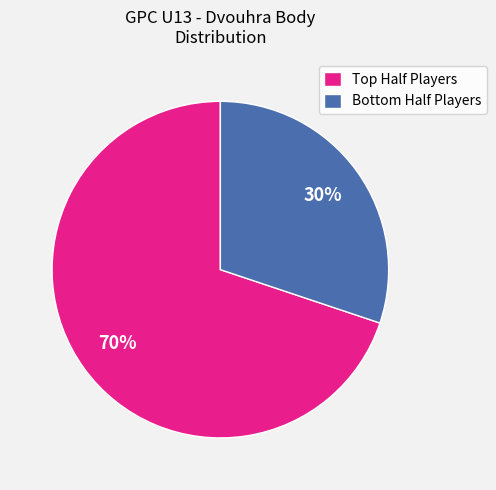

Count the number of slices in the pie.

2